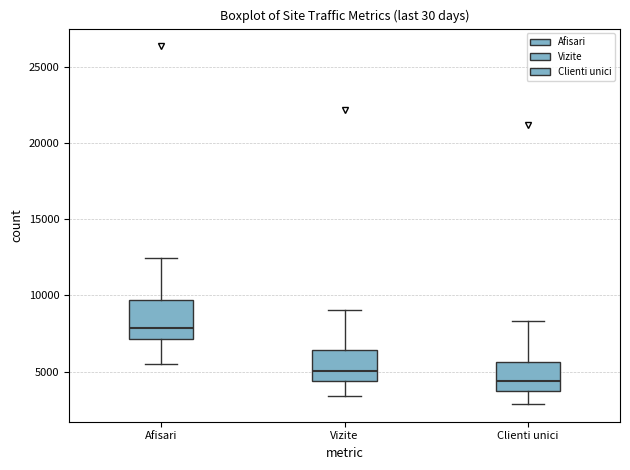

Which box is the tallest, from its lower edge to its upper edge?

Afisari